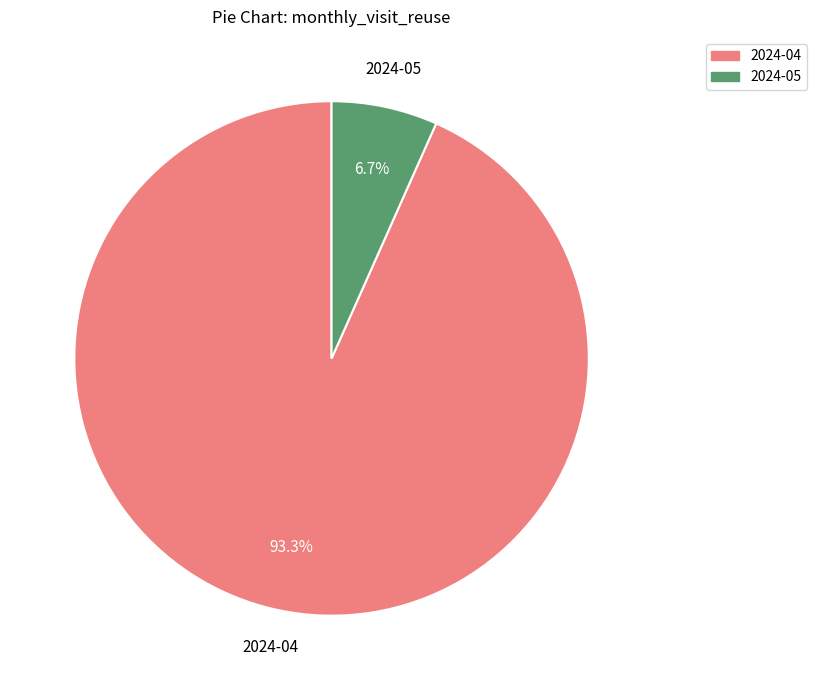

Is it true that 2024-04 is 82% of the pie?

False